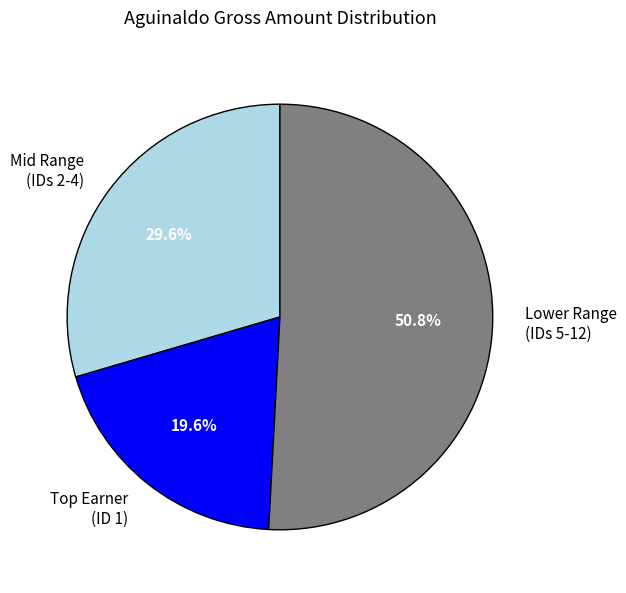

Combined, do Mid Range (IDs 2-4) and Lower Range (IDs 5-12) account for over 50%?

Yes